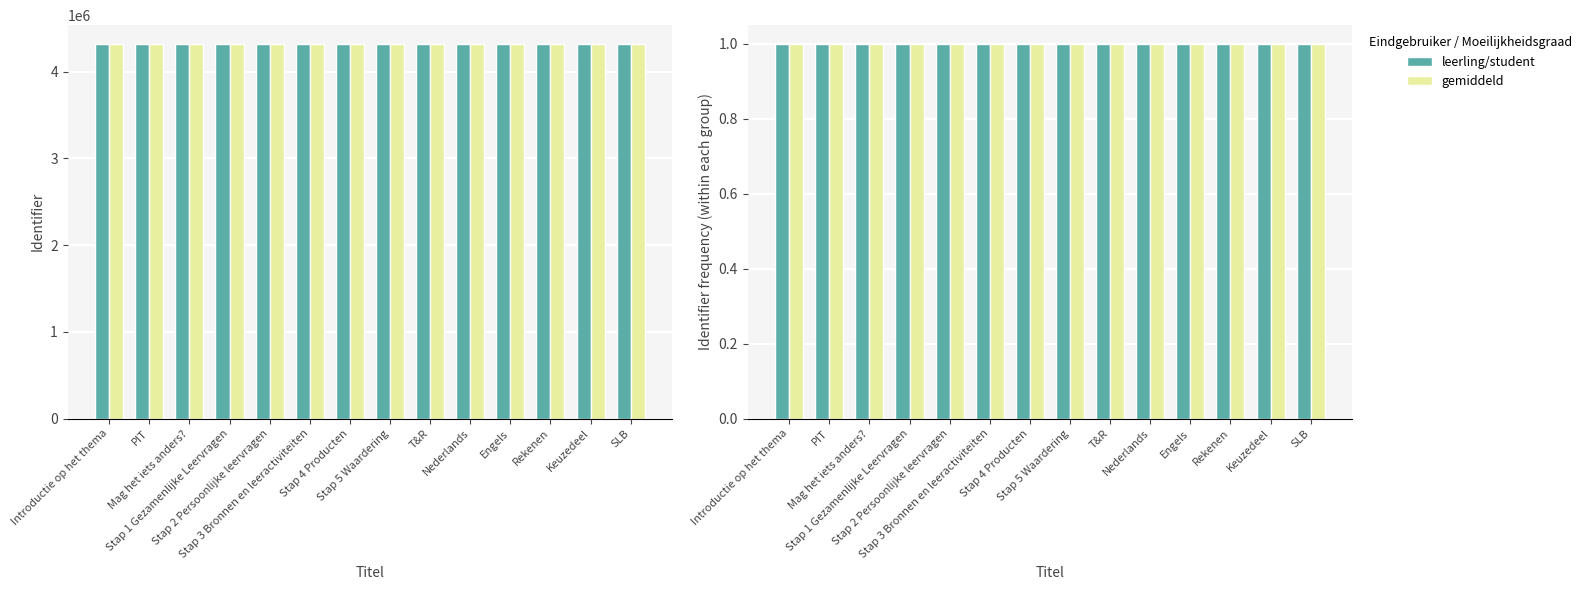

Where is gemiddeld nearest to the value 0?

Introductie op het thema